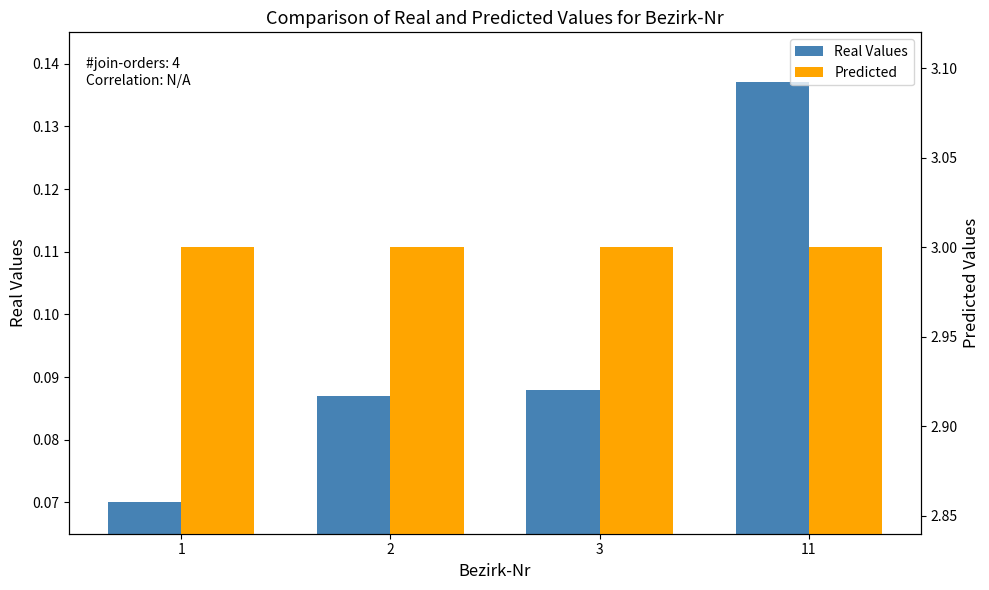

Does the chart contain any negative values?

No